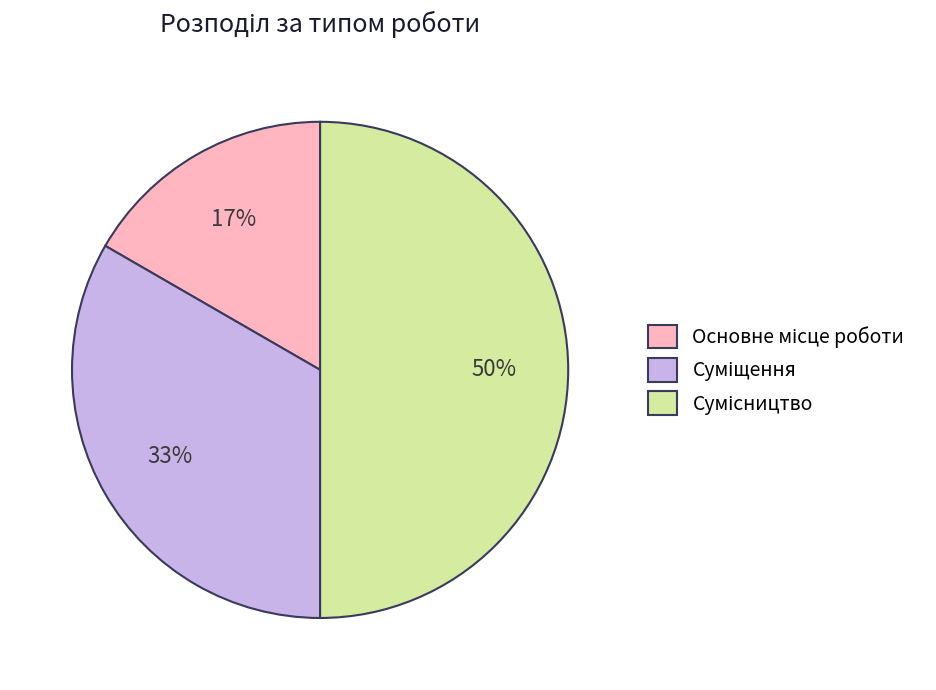

To the nearest percent, what is the average slice percentage?

33%